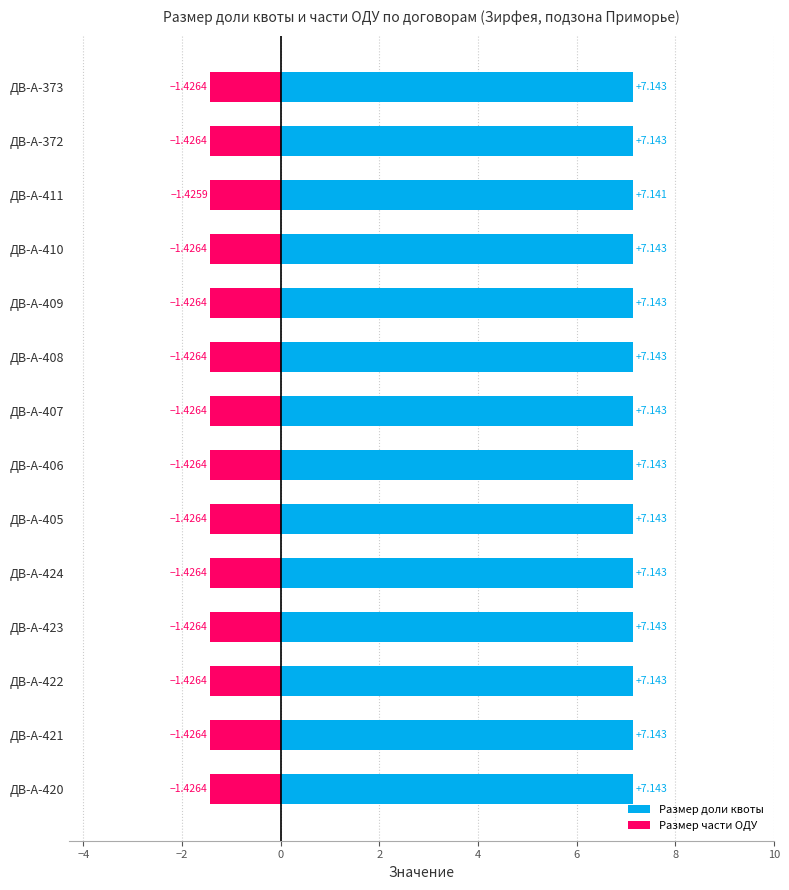

What are all the series names shown in the legend?

Размер доли квоты, Размер части ОДУ